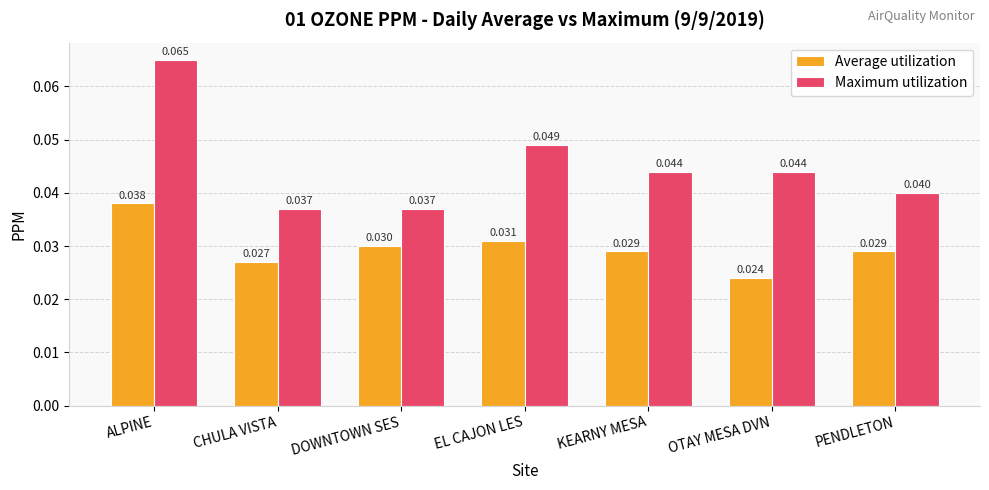

Is it true that Maximum utilization equals 0.1 at PENDLETON?

False